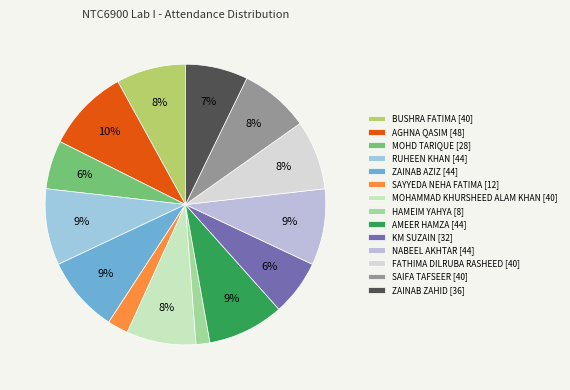

Which slice is the largest?

AGHNA QASIM